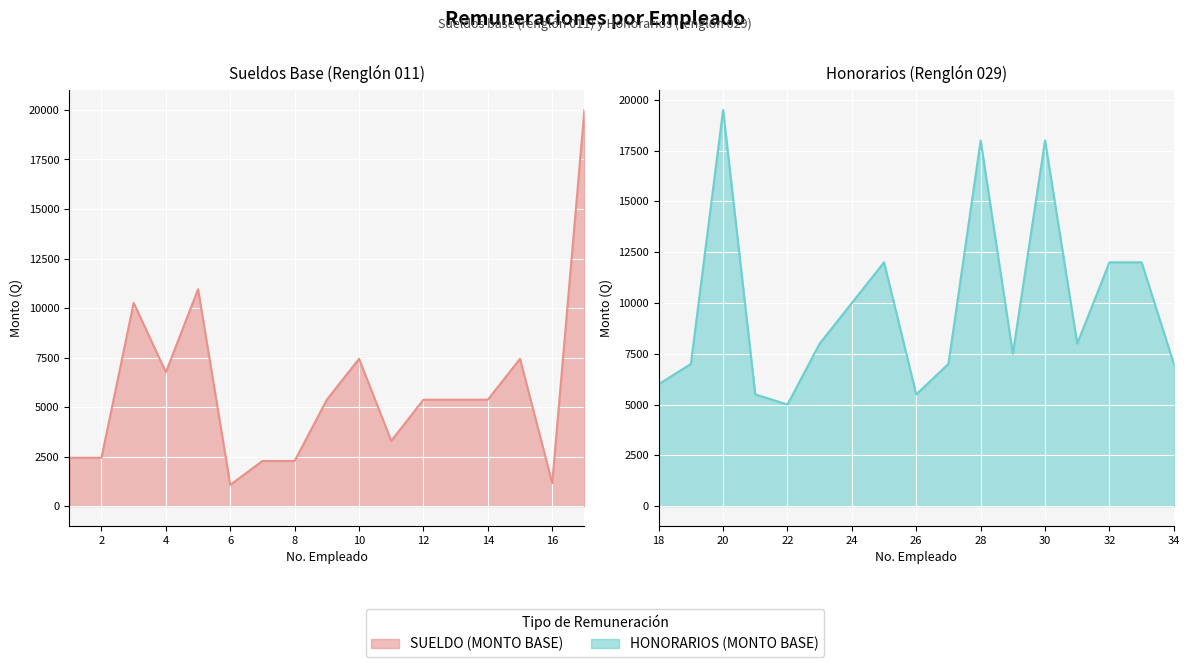

What are all the series names shown in the legend?

SUELDO (MONTO BASE), HONORARIOS (MONTO BASE)